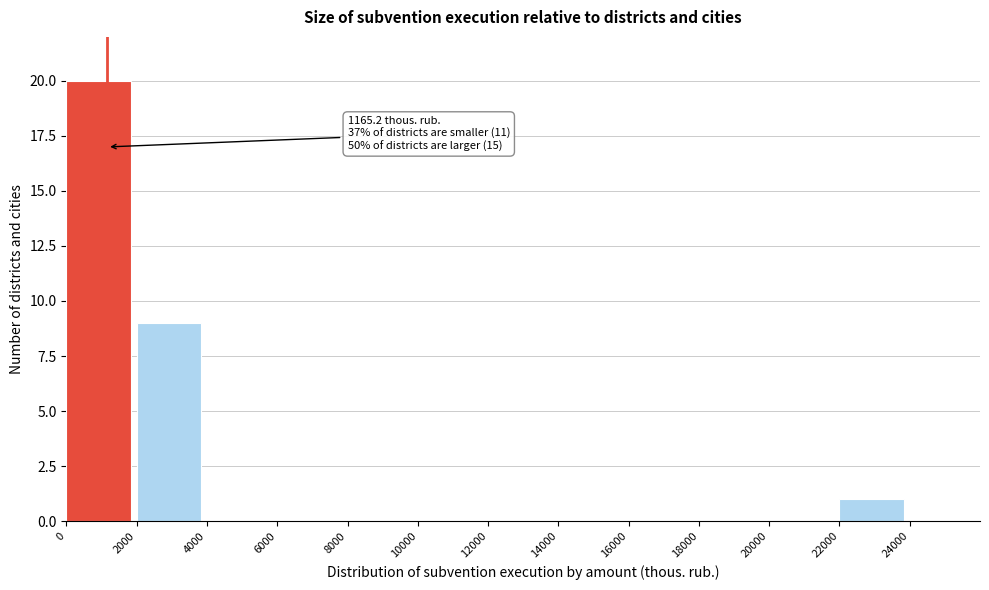

Which range on the x-axis has the tallest bar?

0 to 2000